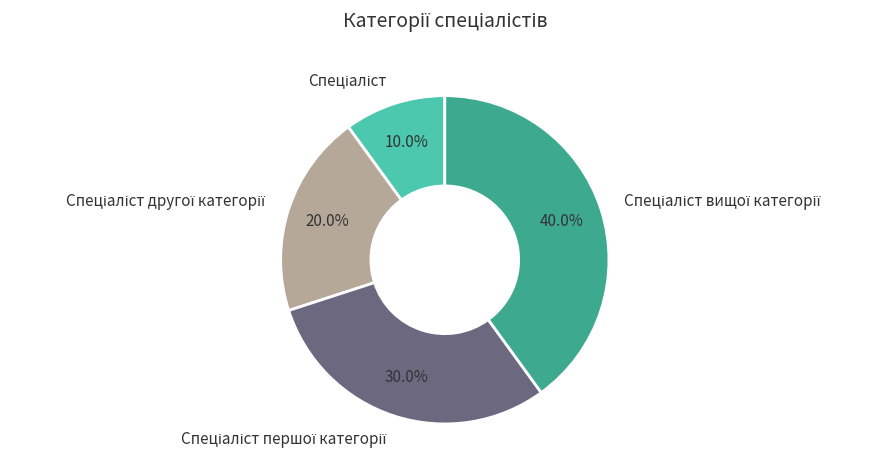

Is there a majority slice in this chart?

No